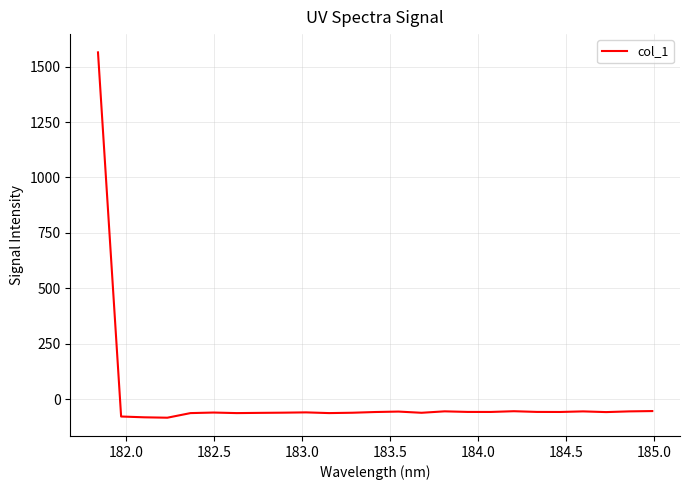

What is the difference between the maximum and minimum values?

1648.2